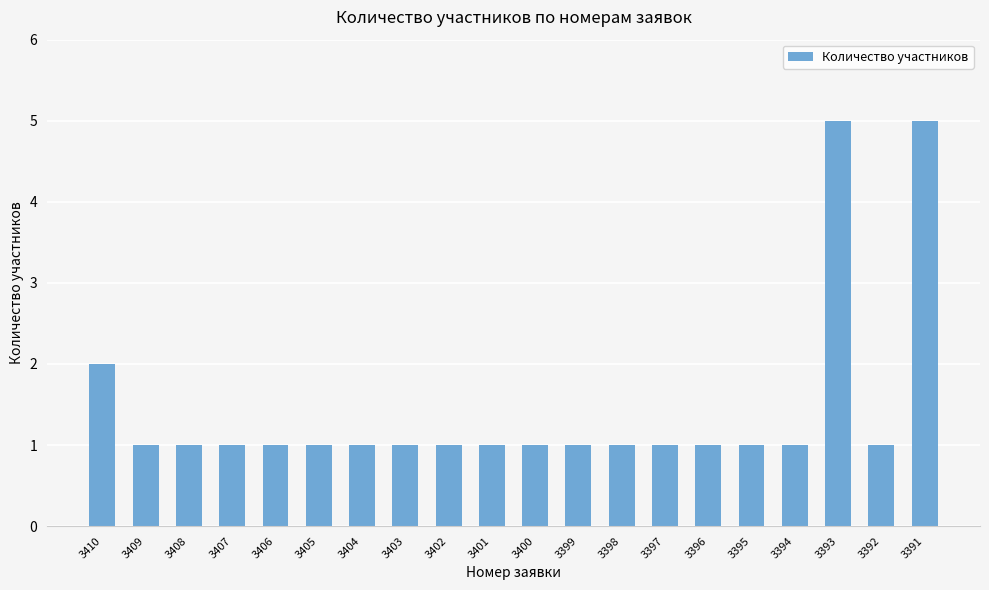

Reading left to right, list all the values displayed in this chart.

2	1	1	1	1	1	1	1	1	1	1	1	1	1	1	1	1	5	1	5